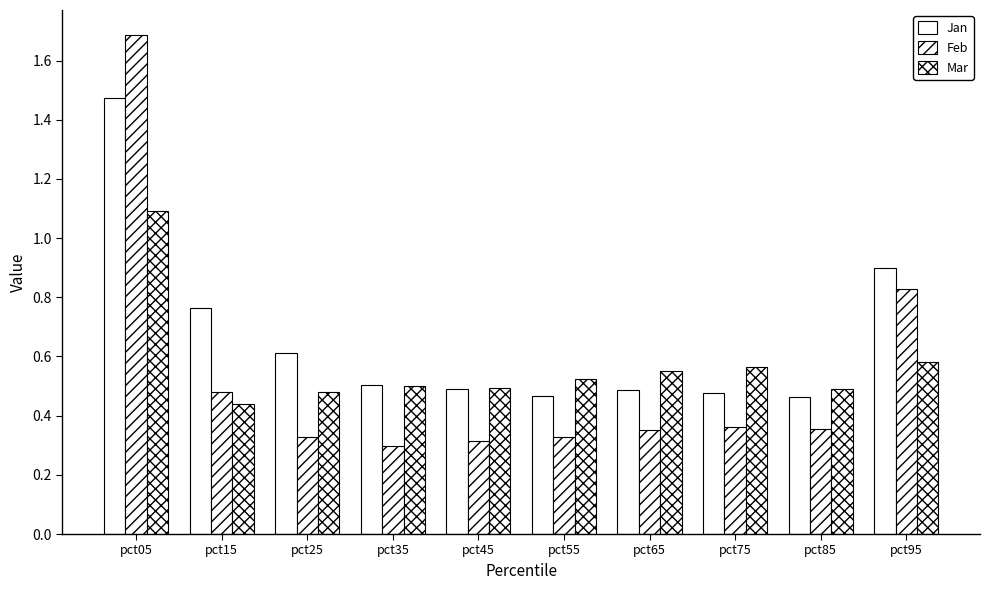

How many distinct data groups are displayed?

3